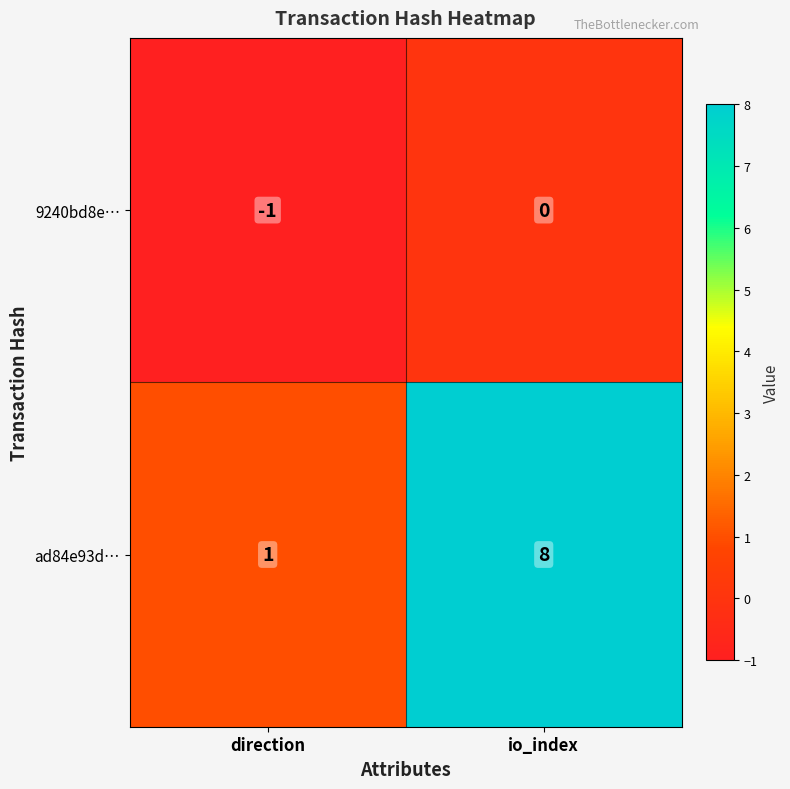

True or false: 9240bd8e… has a value of -1 at direction.

True